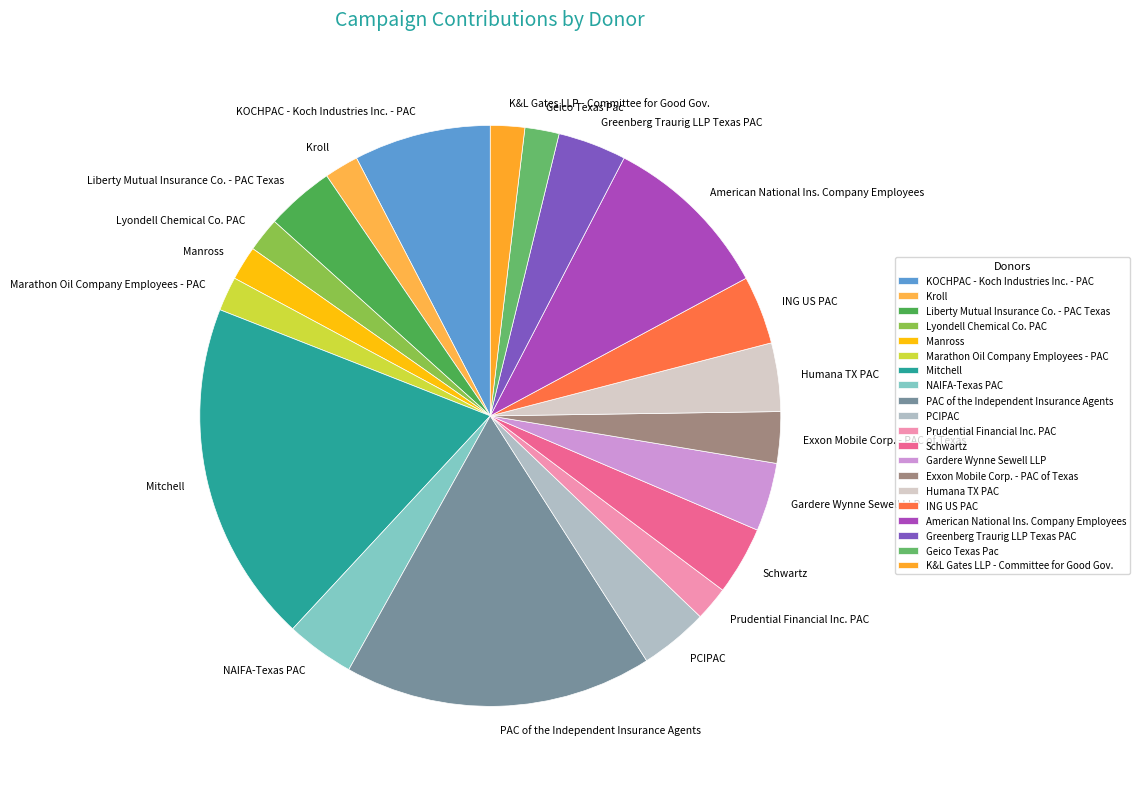

Is it true that ING US PAC is 4% of the pie?

True